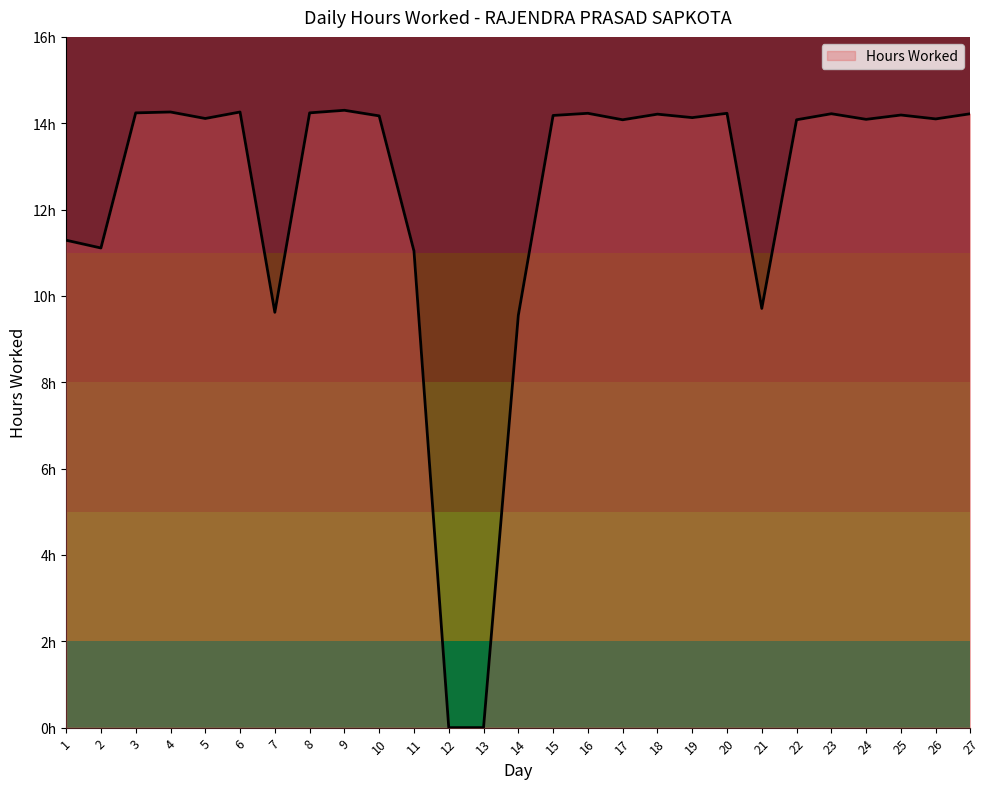

Which label corresponds to the smallest value in the chart?

12